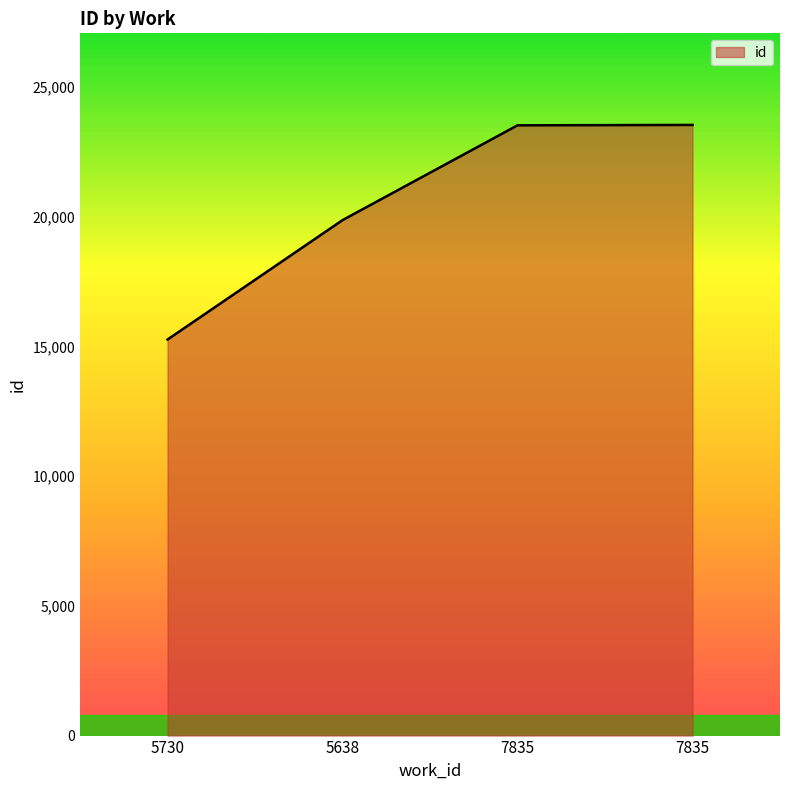

Reading left to right, extract all data points from this chart.

15269	19872	23527	23542